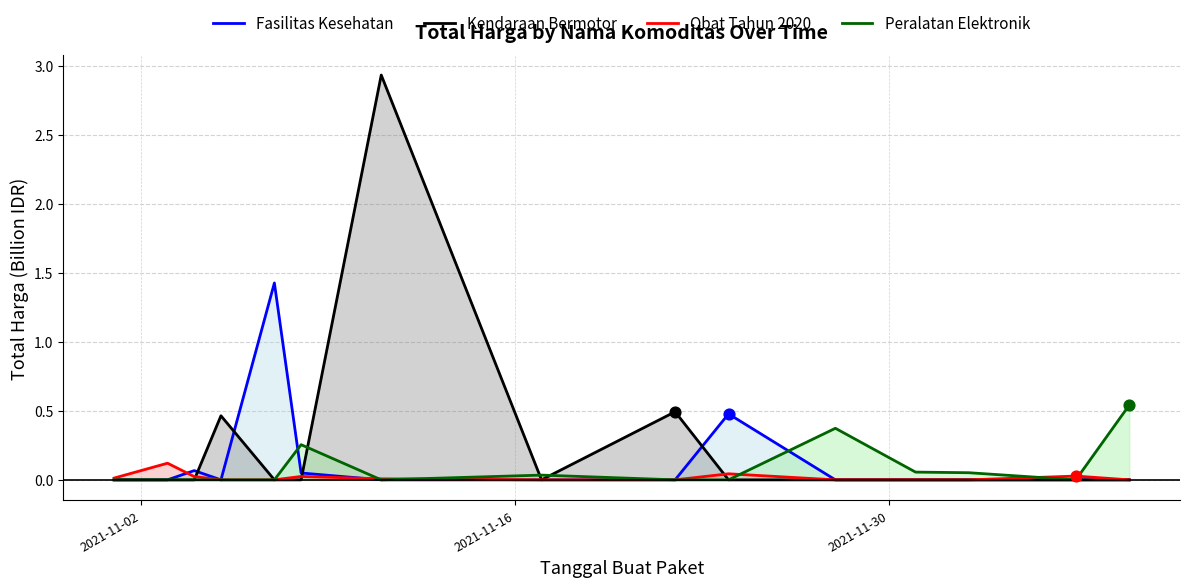

Which series reaches the minimum Y coordinate?

Fasilitas Kesehatan